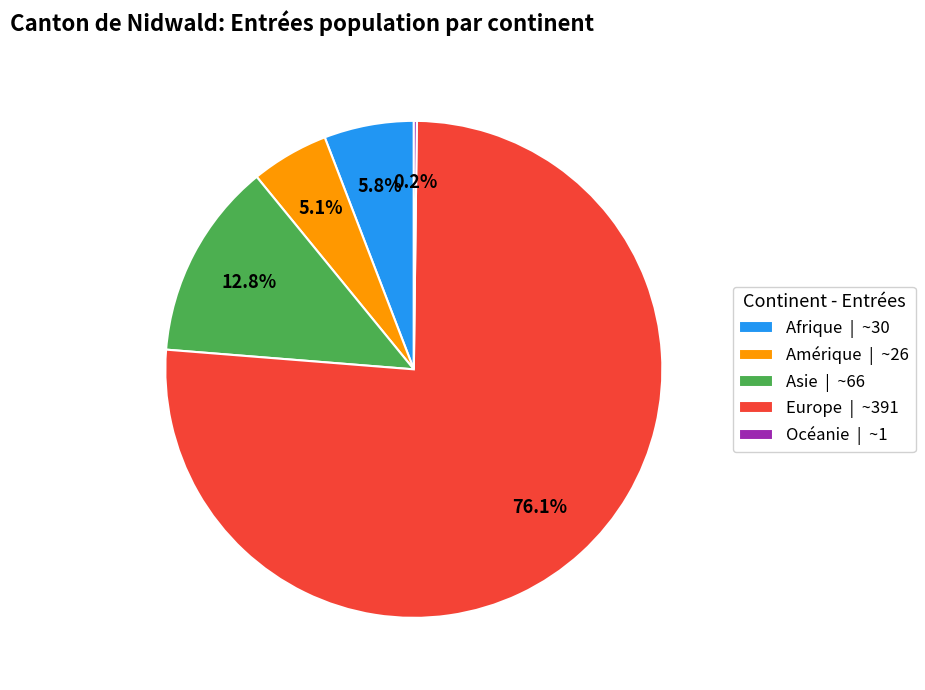

Is there a majority slice in this chart?

Yes